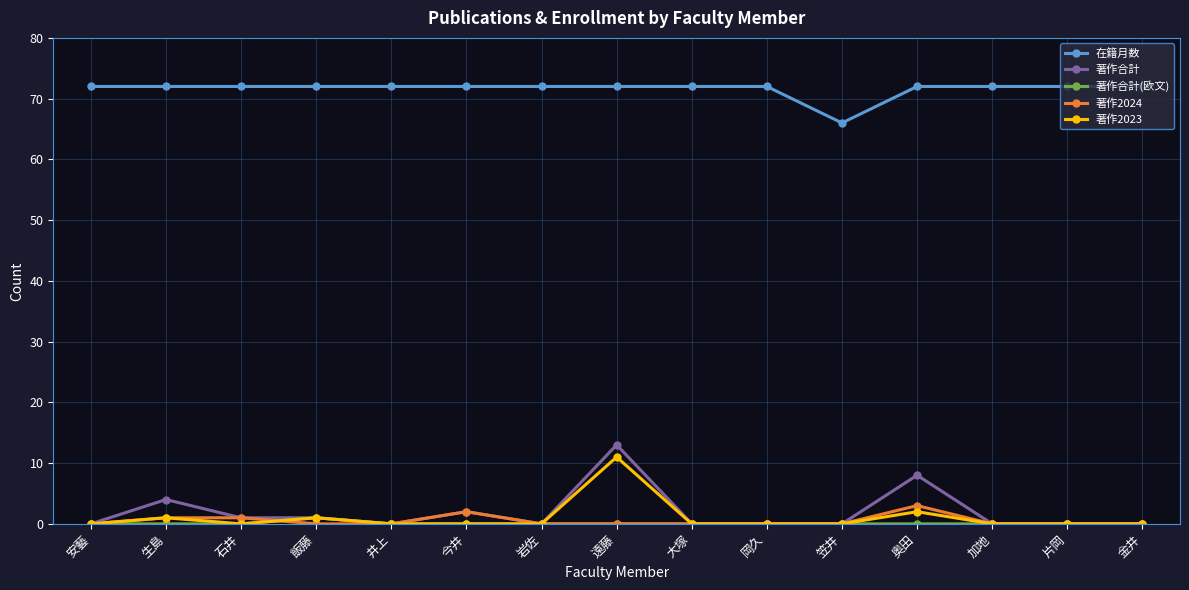

Reading left to right, transcribe all the data shown in this chart.

在籍月数: 72	72	72	72	72	72	72	72	72	72	66	72	72	72	72
著作合計: 0	4	1	1	0	2	0	13	0	0	0	8	0	0	0
著作合計(欧文): 0	0	0	1	0	0	0	0	0	0	0	0	0	0	0
著作2024: 0	1	1	0	0	2	0	0	0	0	0	3	0	0	0
著作2023: 0	1	0	1	0	0	0	11	0	0	0	2	0	0	0